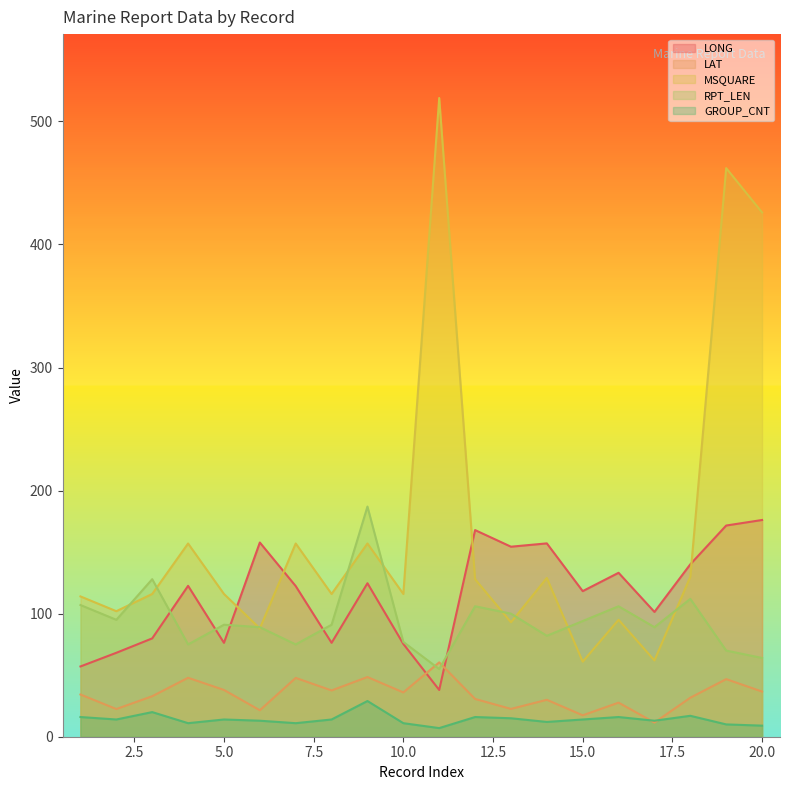

What are all the series names shown in the legend?

LONG, LAT, MSQUARE, RPT_LEN, GROUP_CNT